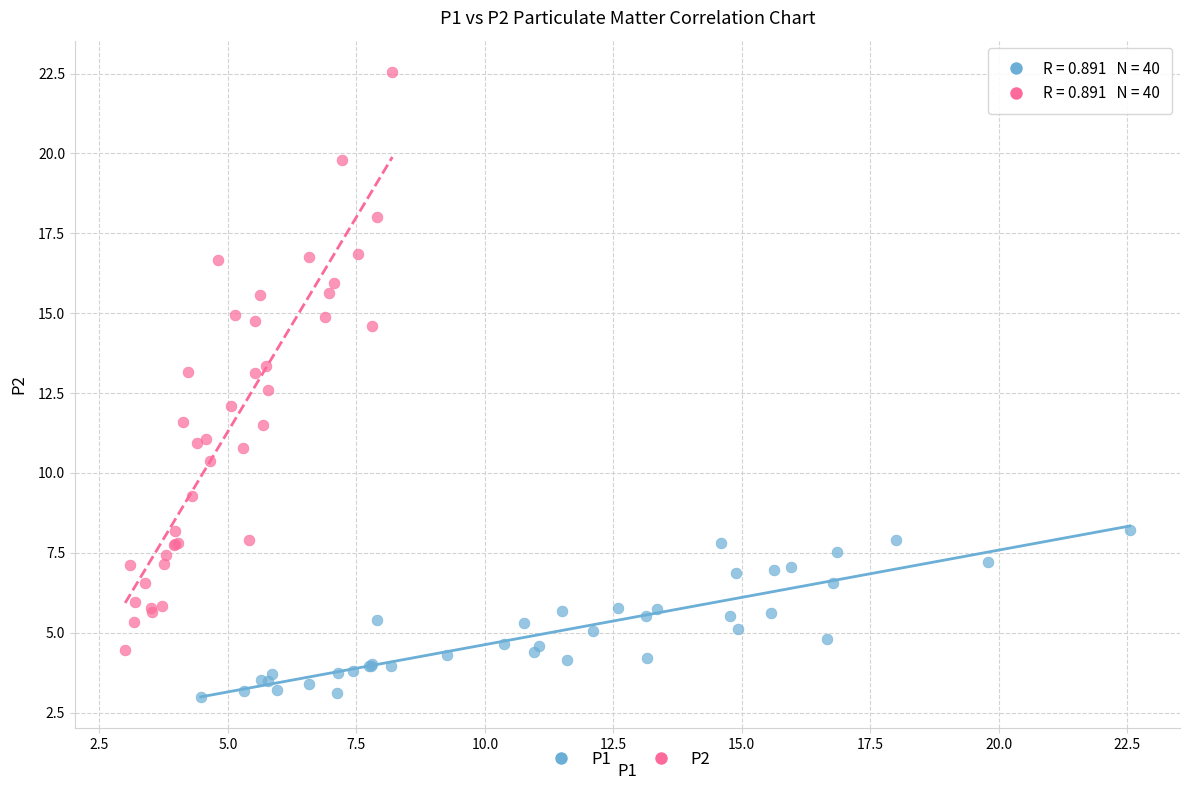

Which series has the widest spread of Y values?

P2